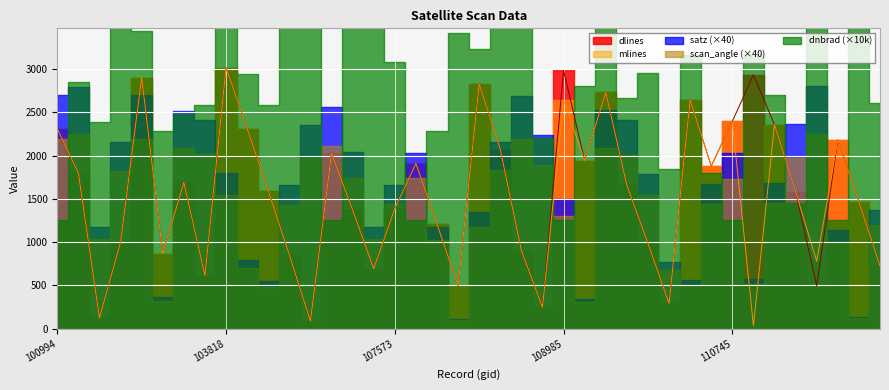

Reading left to right, extract all data points from this chart.

dlines: 2306.0	1792.0	125.0	1000.0	2899.0	868.0	1689.0	611.0	3018.0	2311.0	1594.0	852.0	84.0	2029.0	1374.0	691.0	1389.0	1908.0	1206.0	495.0	2831.0	2069.0	897.0	248.0	2985.0	1940.0	2732.0	1655.0	987.0	291.0	2642.0	1880.0	2396.0	2933.0	2357.0	1582.0	496.0	2181.0	1466.0	725.0
mlines: 2309.0	1797.0	124.0	1000.0	2902.0	868.0	1689.0	613.0	3018.0	2311.0	1594.0	853.0	86.0	2027.0	1372.0	692.0	1388.0	1909.0	1207.0	495.0	2830.0	2070.0	901.0	248.0	2644.0	1940.0	2731.0	1656.0	986.0	291.0	2642.0	1880.0	2395.0	34.0	2358.0	1580.0	779.0	2181.0	1465.0	725.0
dnbrad: 0.1	0.3	0.2	0.4	0.3	0.2	0.2	0.3	0.4	0.3	0.3	0.4	0.3	0.1	0.4	0.4	0.3	0.1	0.2	0.3	0.3	0.5	0.7	0.2	0.1	0.3	0.4	0.3	0.3	0.2	0.3	0.2	0.1	0.3	0.3	0.1	0.8	0.1	0.4	0.3
satz: 67.4	69.7	29.5	53.8	67.5	9.0	62.9	60.4	44.9	19.8	13.7	41.4	58.7	64.2	50.9	29.4	41.5	50.9	29.2	2.8	33.6	54.0	67.4	55.9	37.6	8.6	63.1	60.3	44.7	19.3	14.1	41.7	50.7	14.5	42.0	59.1	70.0	28.6	3.5	34.2
scan_angle: 54.9	56.2	25.8	45.6	54.9	8.0	52.0	50.4	38.7	17.4	12.1	35.8	49.2	52.9	43.5	25.8	35.9	43.4	25.6	2.5	29.4	45.8	54.8	47.2	32.7	7.6	52.1	50.3	38.5	17.0	12.4	36.1	43.2	12.8	36.3	49.4	56.3	25.1	3.1	29.8